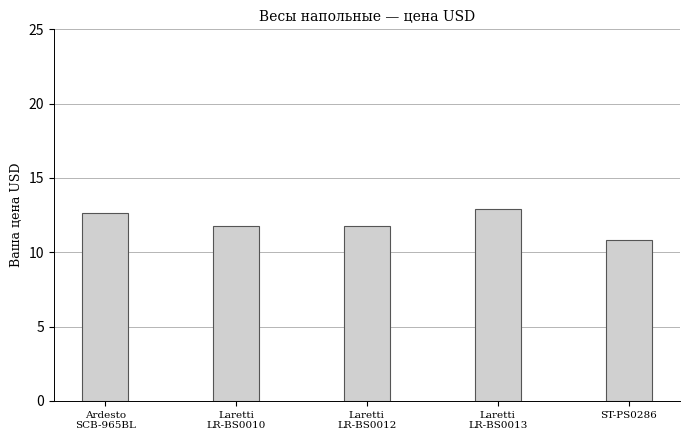

What is the label of the 2nd bar from the right?

Laretti
LR-BS0013